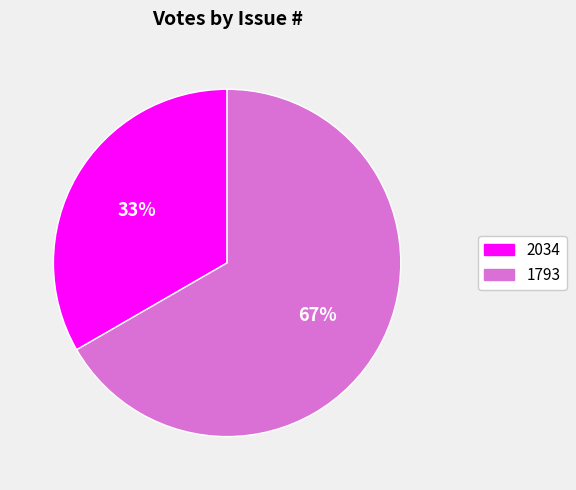

To the nearest percent, what is the average slice percentage?

50%